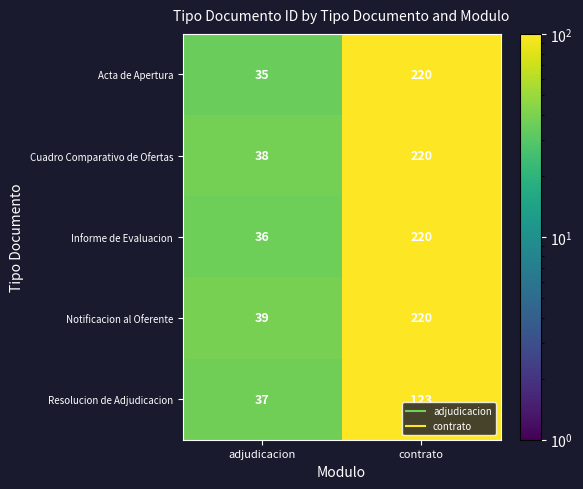

Is it true that Informe de Evaluacion equals 220 at contrato?

True